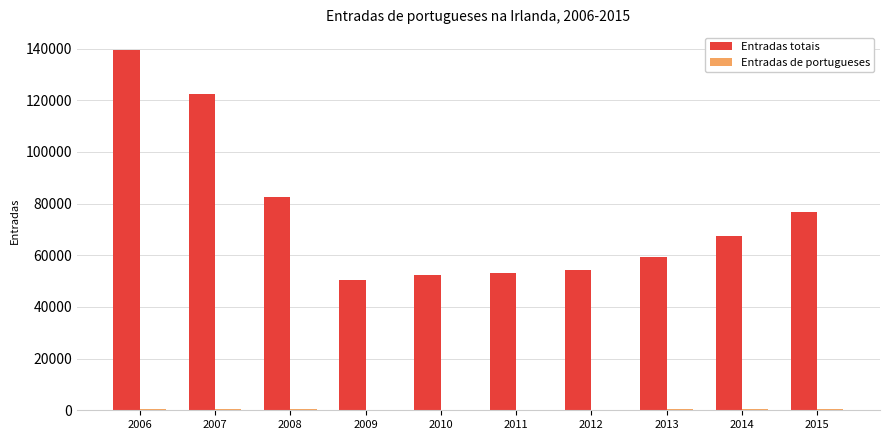

What is the average value of the Entradas totais series?

75854